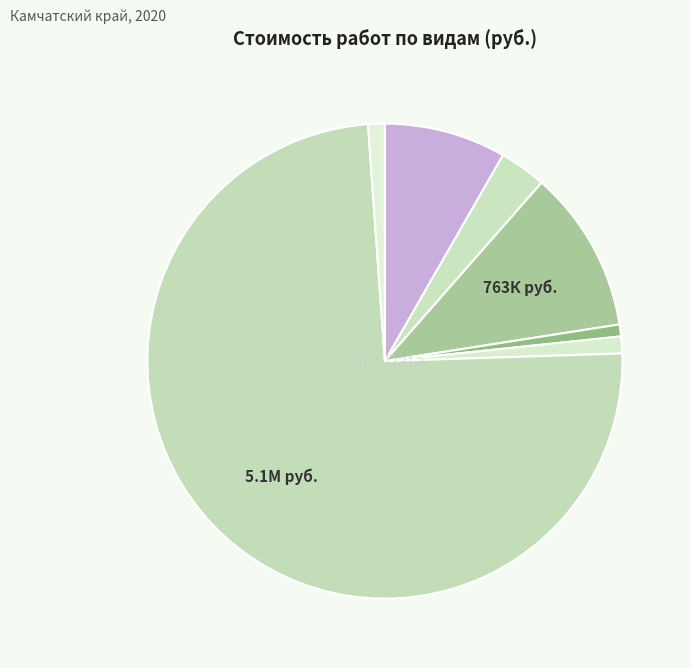

Is there any slice that represents more than half of the pie?

Yes